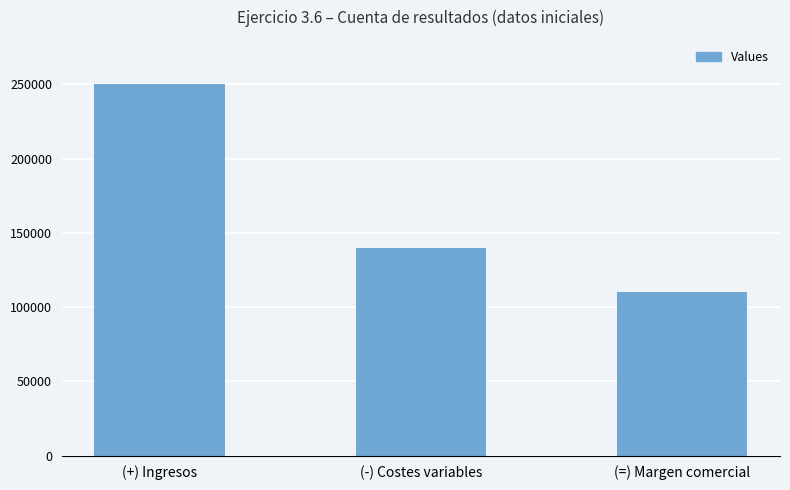

True or false: the data shows 230238 at (-) Costes variables.

False